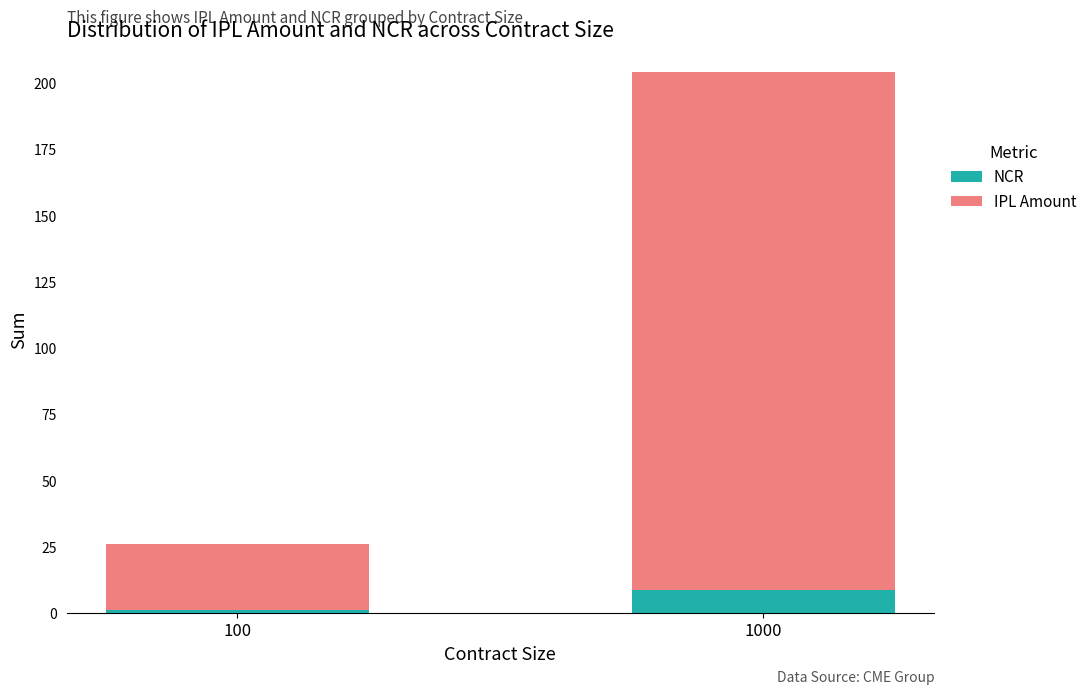

What are all the series names shown in the legend?

NCR, IPL Amount